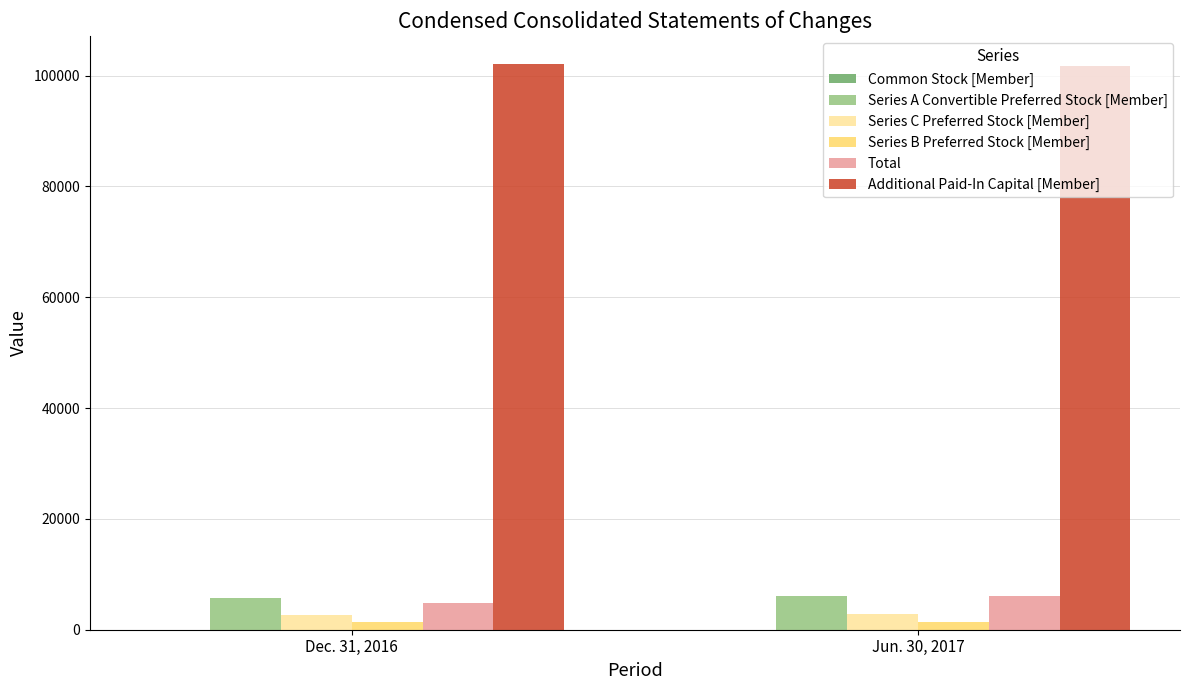

What is the sum of all Series A Convertible Preferred Stock [Member] values?

11918